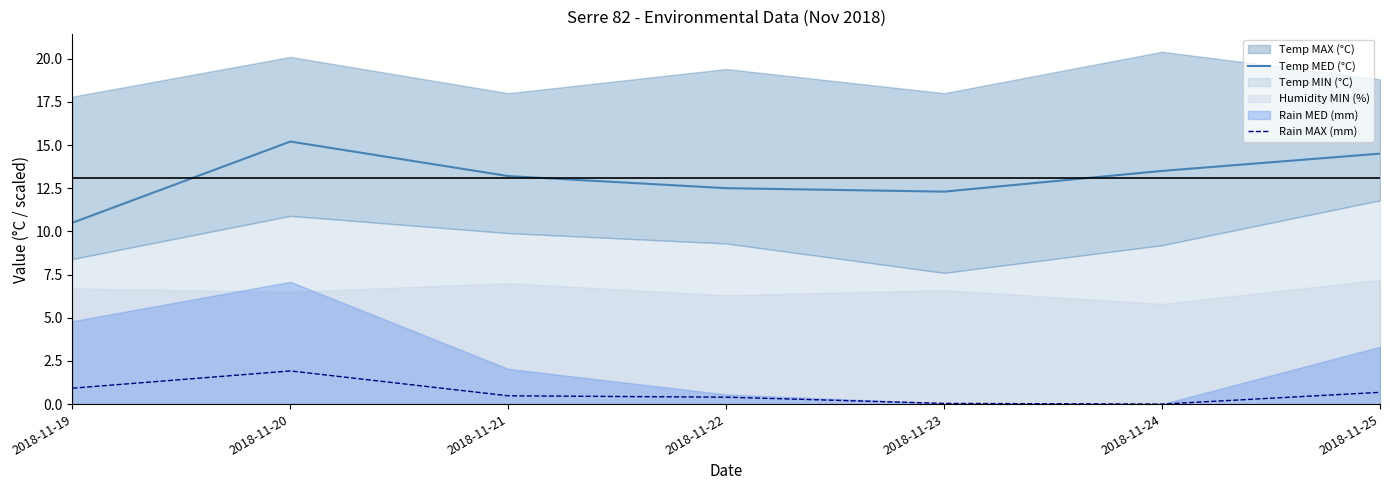

Which has a higher value, 2018-11-19 or 2018-11-25?

2018-11-25